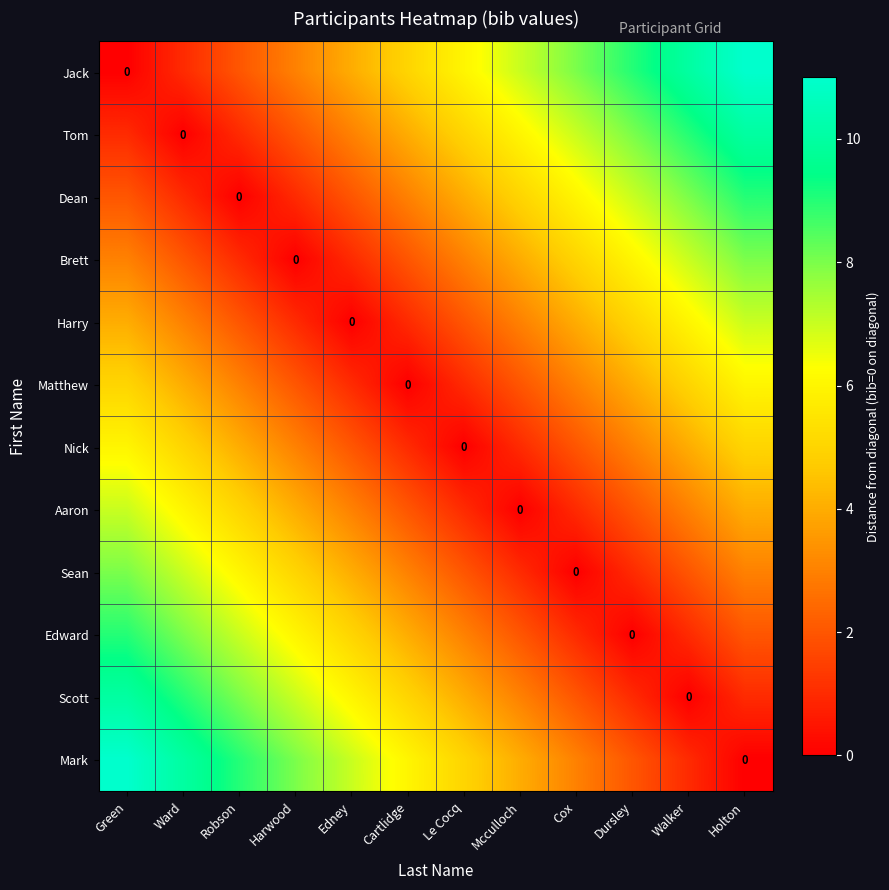

How many data points in Sean are above 3?

5